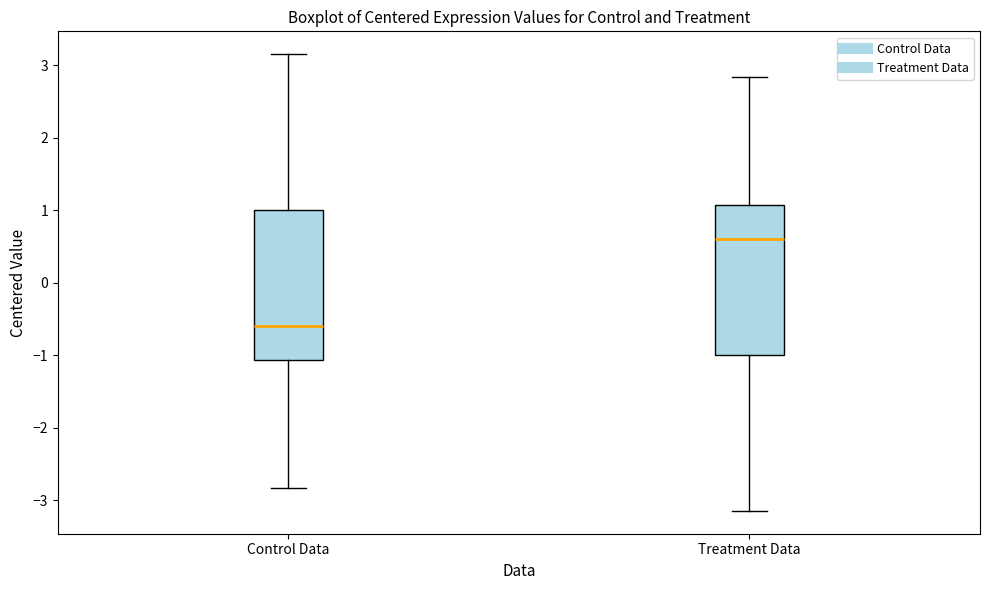

Reading left to right, transcribe this box plot: for each box, give where its median line is, the range the box spans, and where its two whiskers end, as read against the y-axis. The values are not printed on the chart, so give them approximately, as read against the axis.

Control Data: median -0.6, box -1.1 to 1.0, whiskers -2.8 to 3.2
Treatment Data: median 0.6, box -1.0 to 1.1, whiskers -3.1 to 2.8